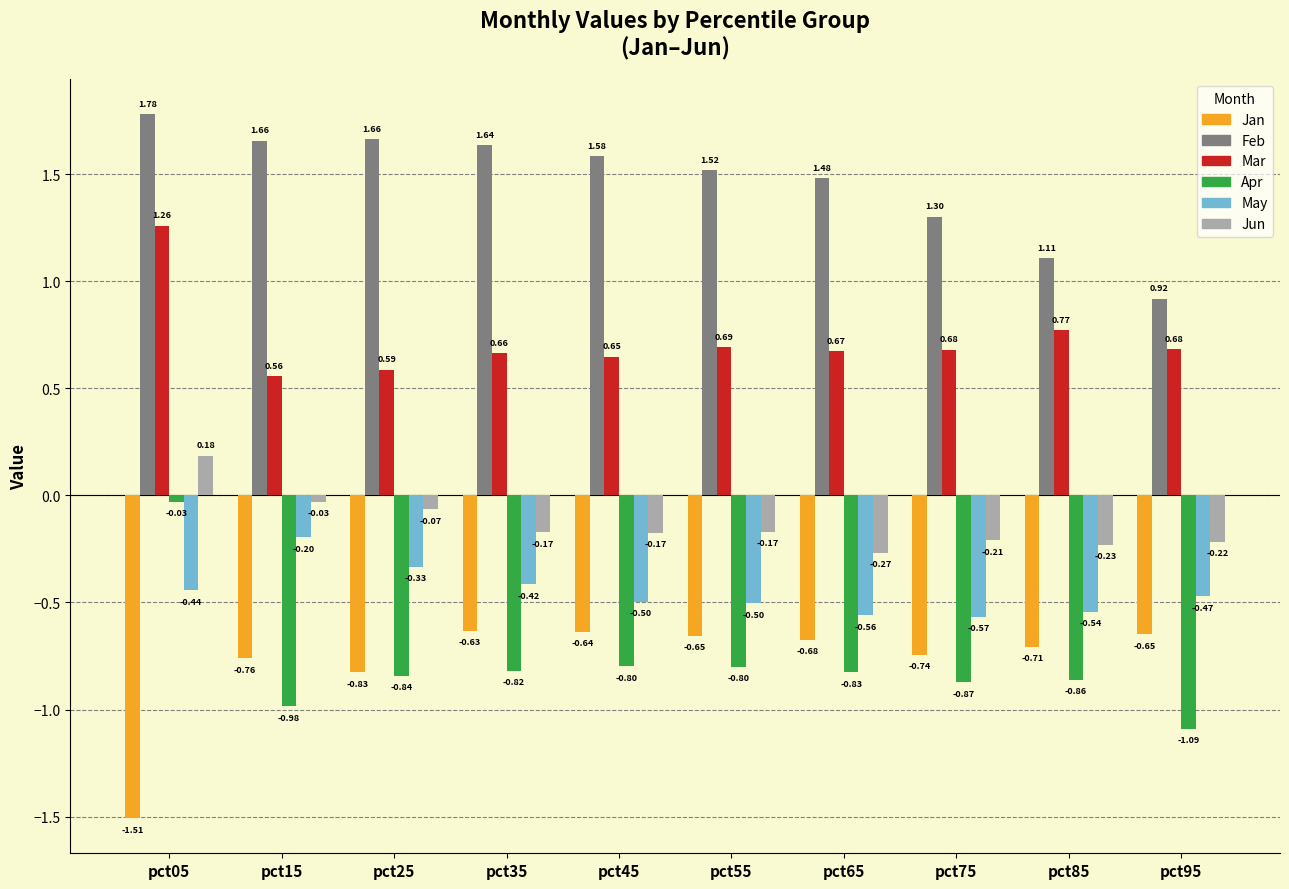

List the series in order of their peak value, lowest first.

Jan, May, Apr, Jun, Mar, Feb